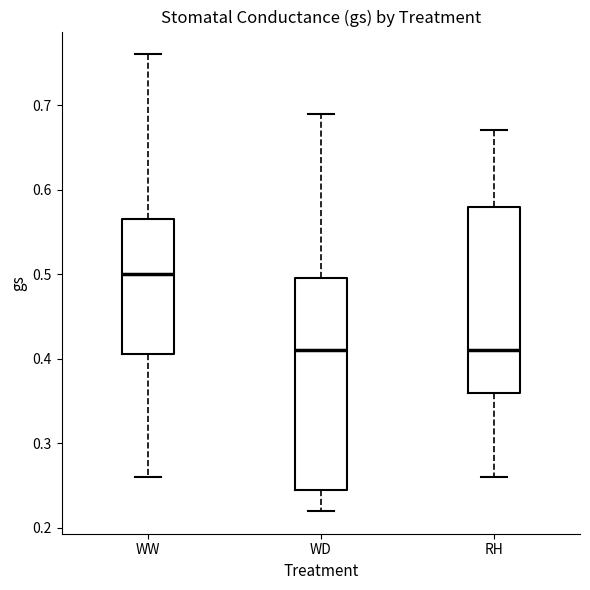

Which box is the tallest, from its lower edge to its upper edge?

WD